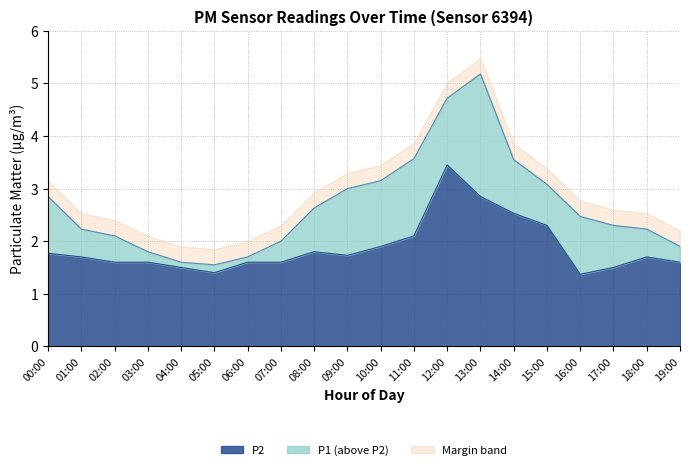

What is the difference between the P1 values at 05:00 and 01:00?

0.7